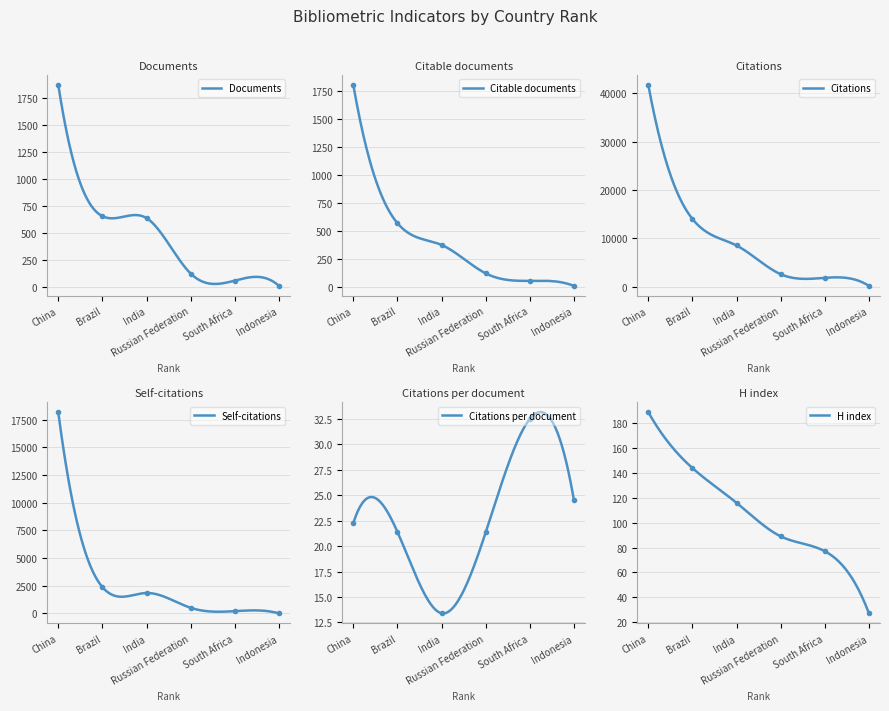

Which series has the largest total across all categories?

Citations